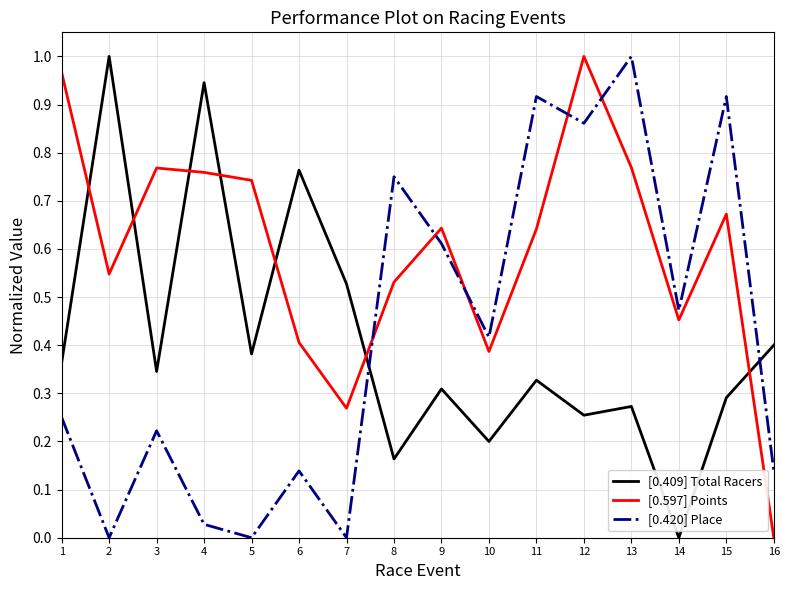

True or false: [0.409] Total Racers and [0.597] Points cross at least once.

True